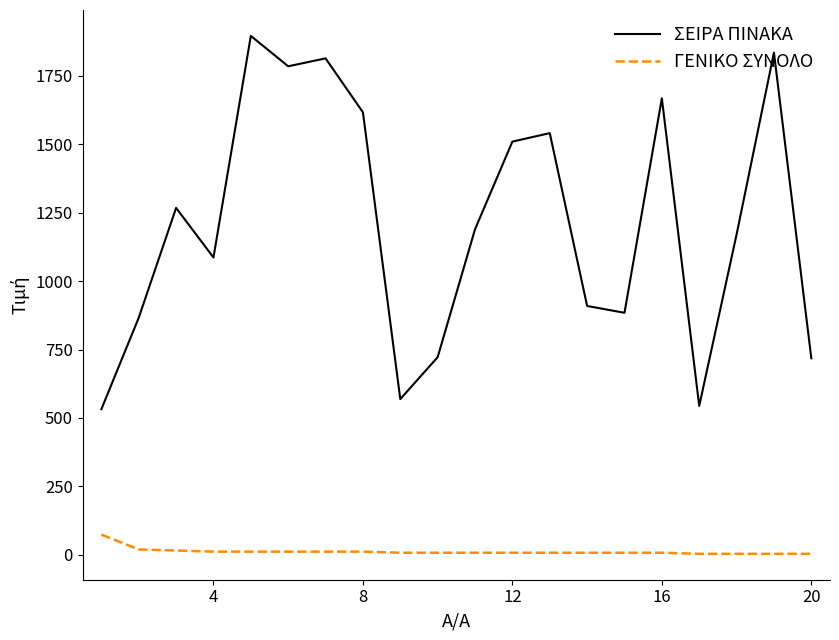

Which series has the widest spread of values?

ΣΕΙΡΑ ΠΙΝΑΚΑ